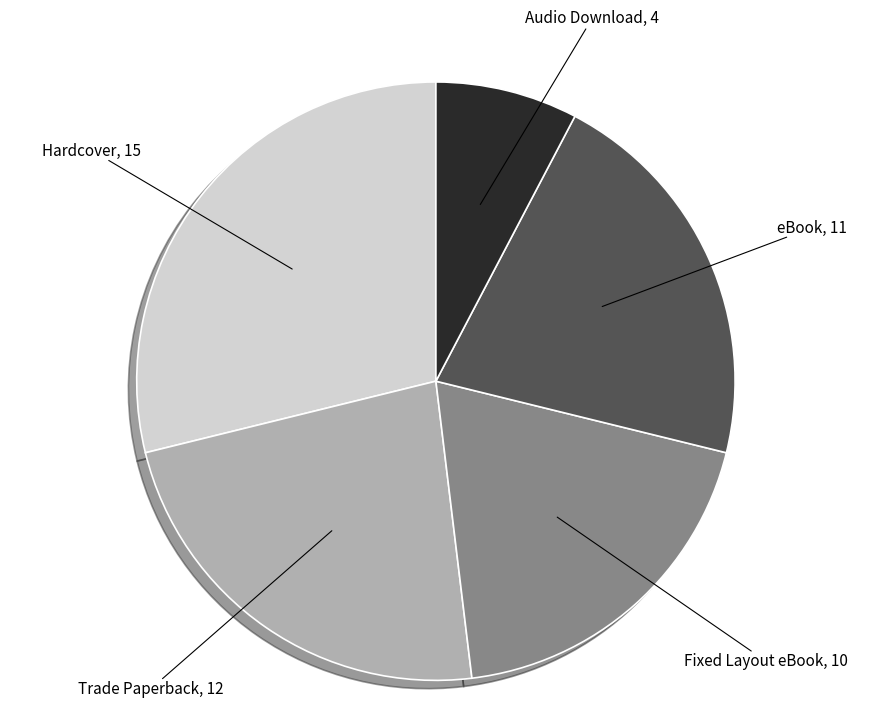

Count the number of slices in the pie.

5